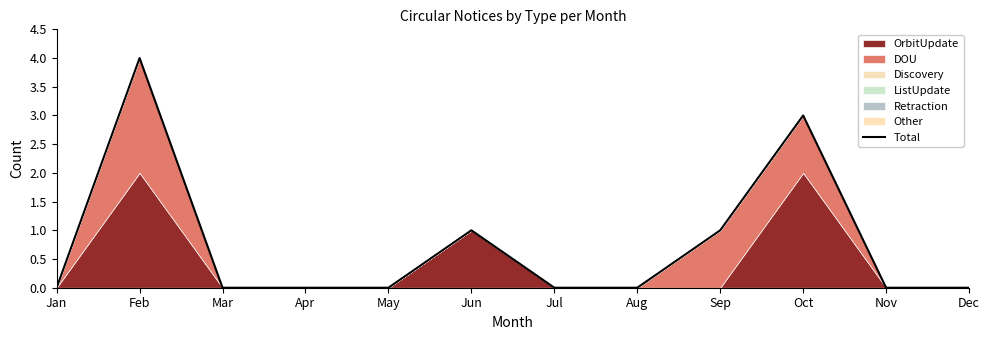

List the labels in order of value, largest first.

Feb, Oct, Jun, Sep, Jan, Mar, Apr, May, Jul, Aug, Nov, Dec